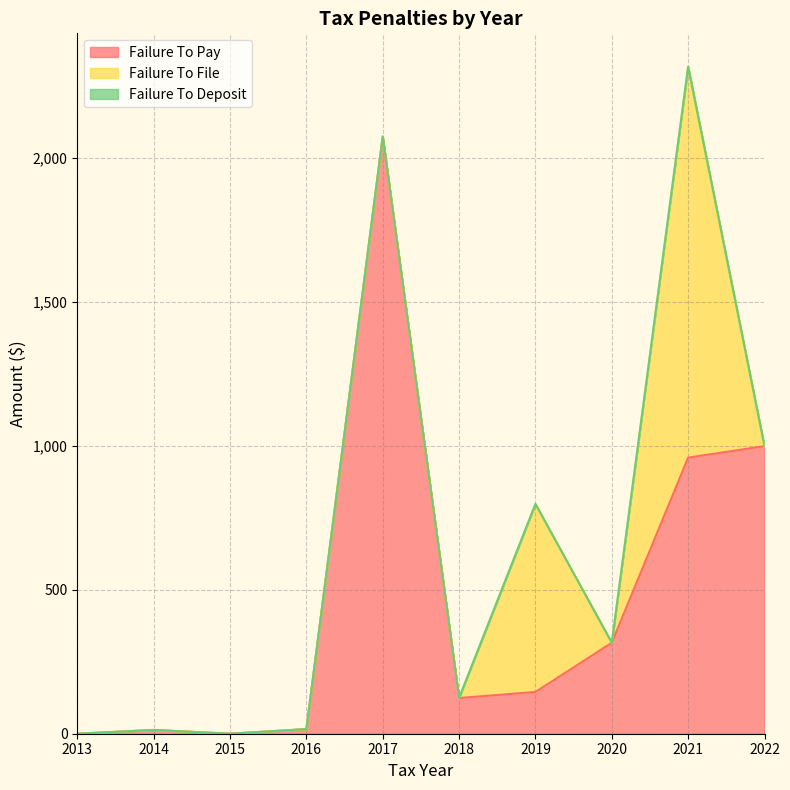

Does the chart have visible grid lines?

Yes